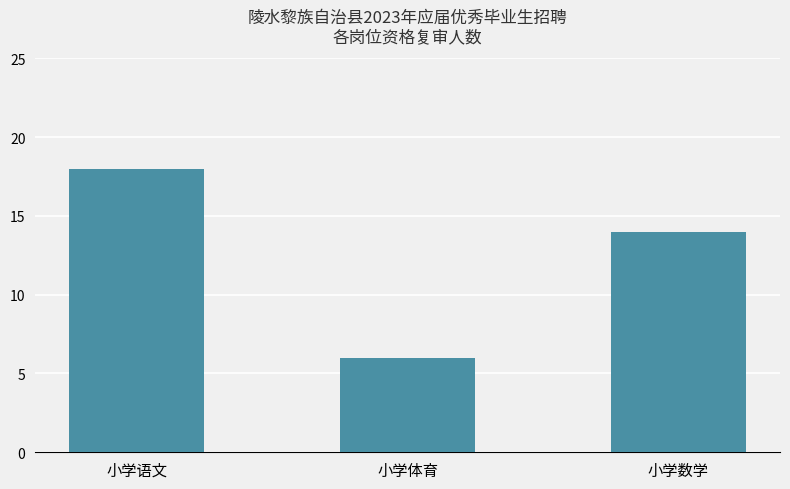

What position from the right is 小学语文?

3